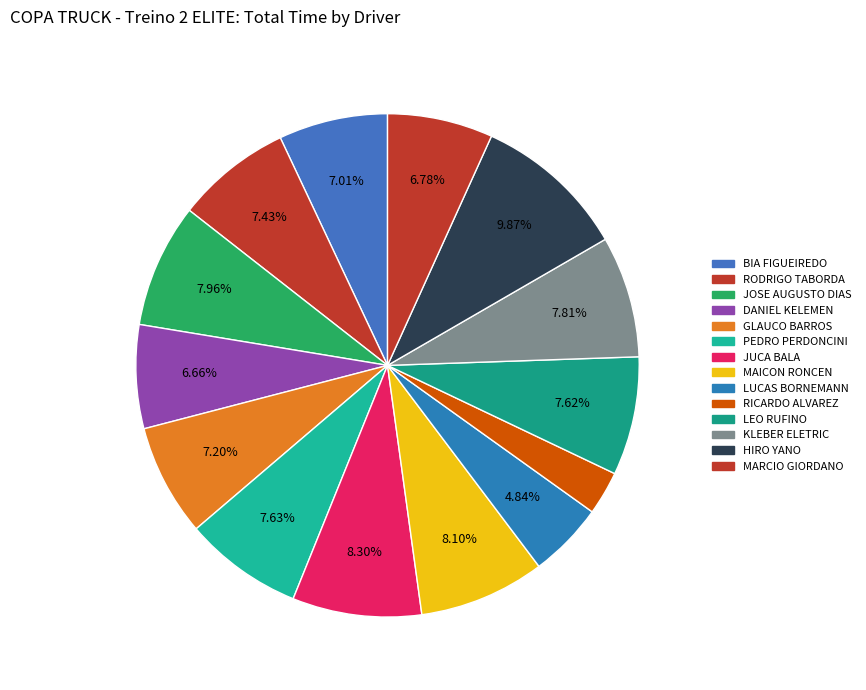

To the nearest percent, what percentage of the pie is RODRIGO TABORDA?

7%